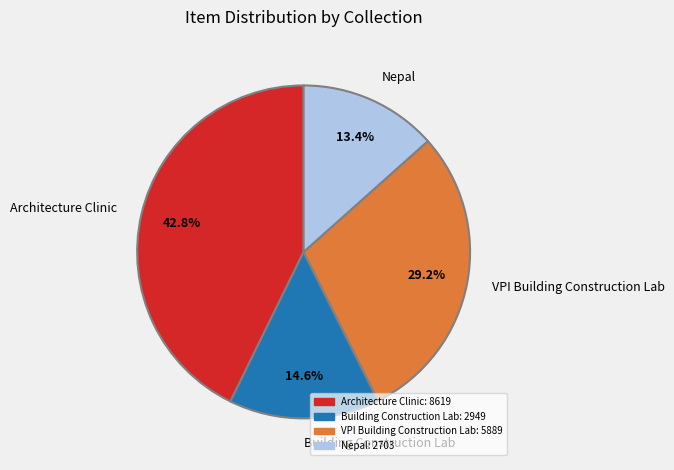

Which slice is the smallest?

Nepal